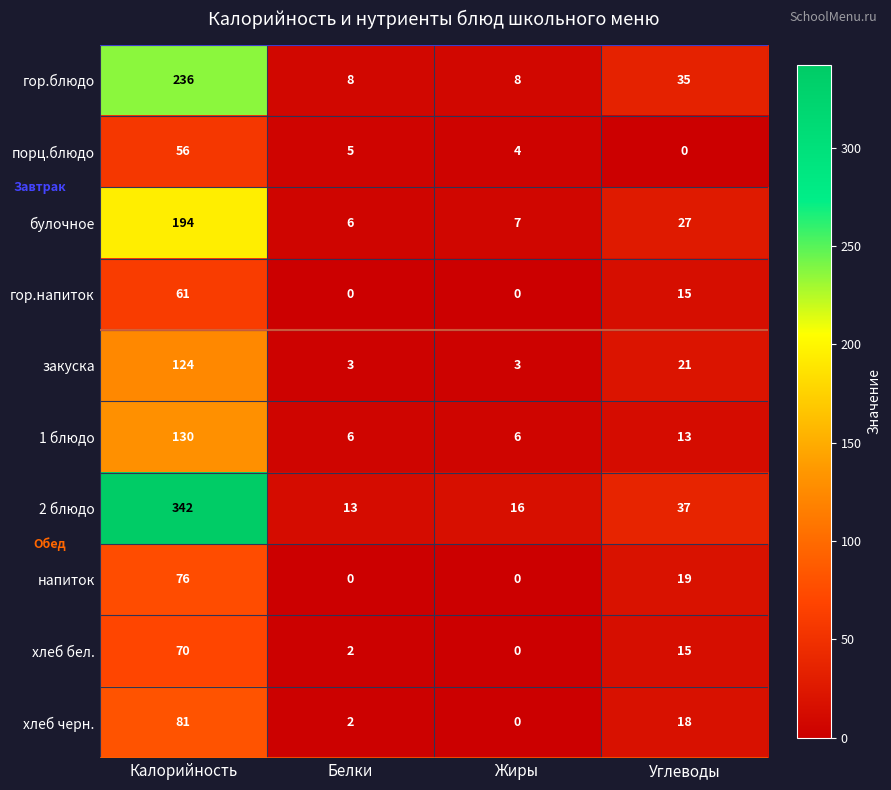

List the series in order of their peak value, highest first.

2 блюдо, гор.блюдо, булочное, 1 блюдо, закуска, хлеб черн., напиток, хлеб бел., гор.напиток, порц.блюдо